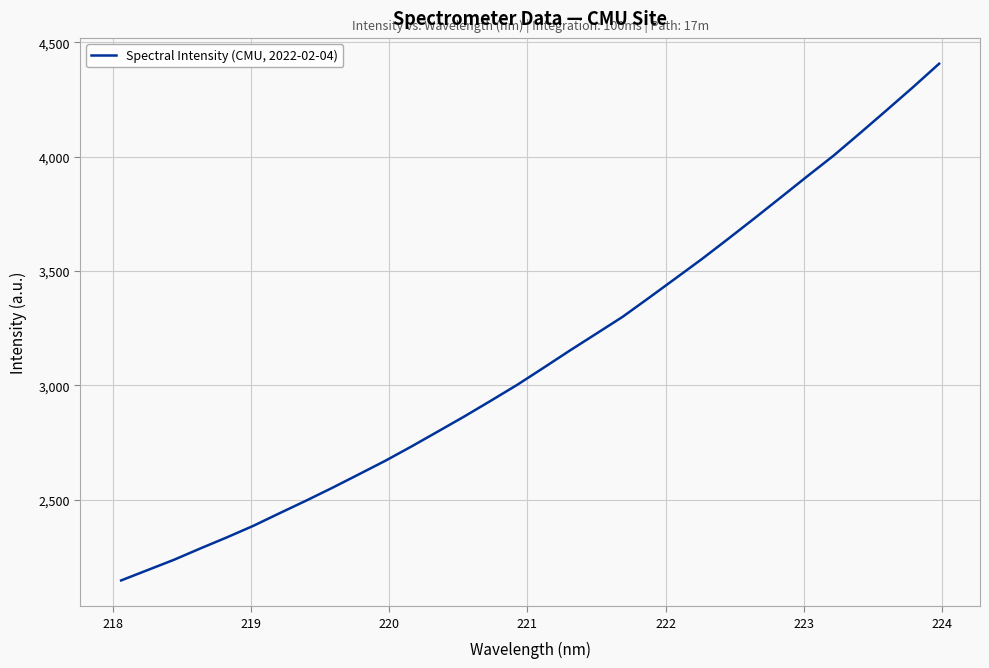

What is the difference between the maximum and minimum values?

2260.5